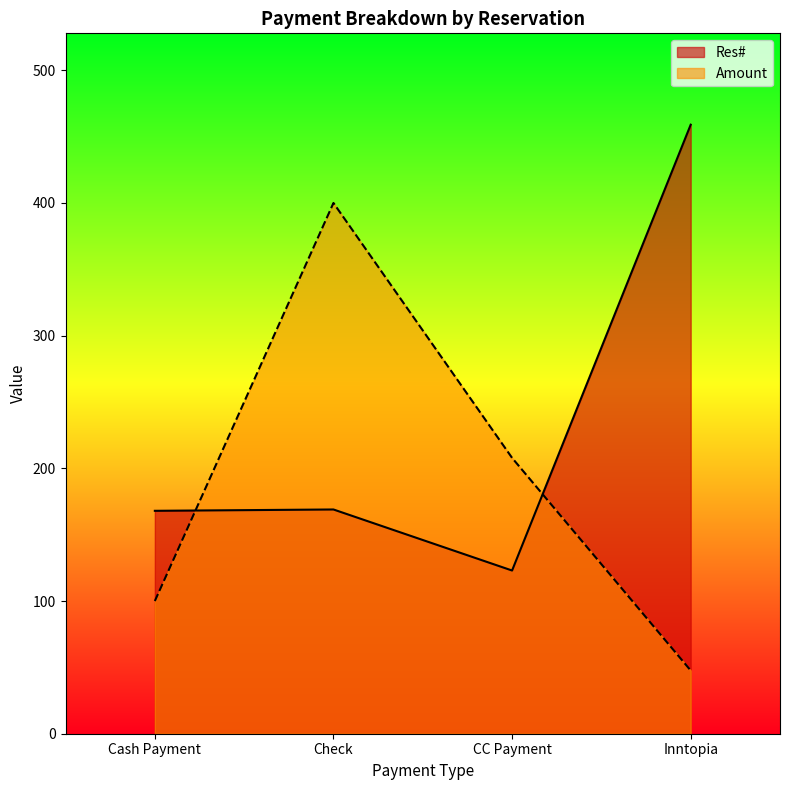

Rank the series by their average value, from highest to lowest.

Res#, Amount